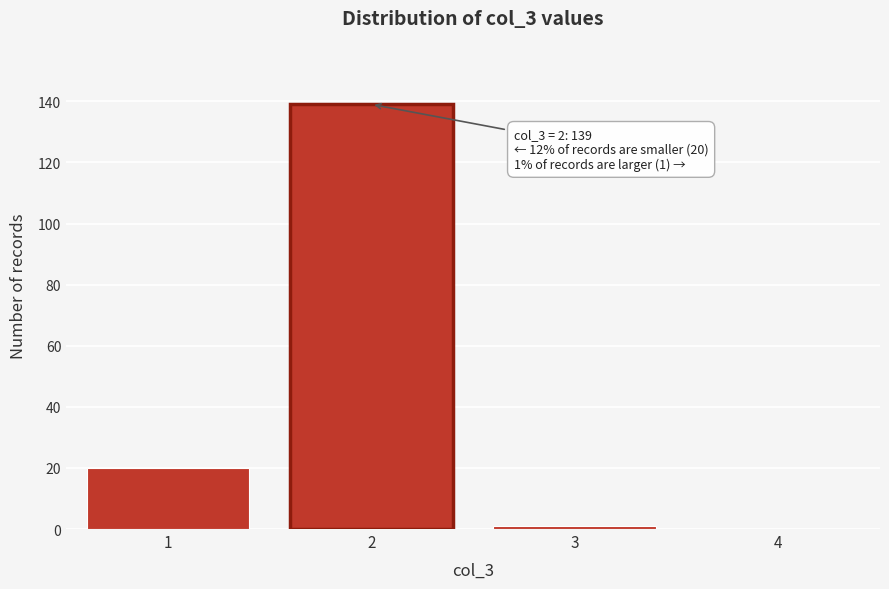

Which range on the x-axis has the tallest bar?

1.5 to 2.5